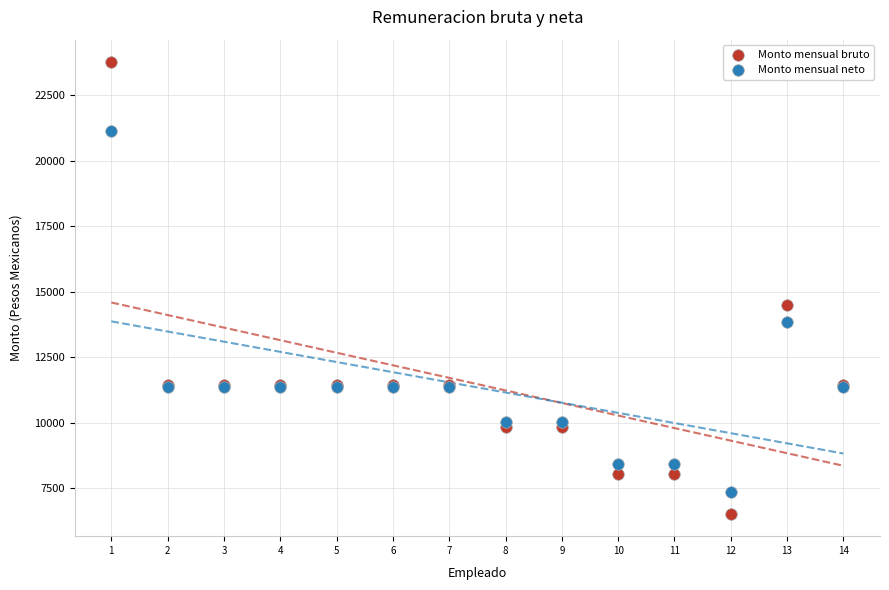

In the Monto mensual bruto series, what Y value is closest to 15139?

14482.3